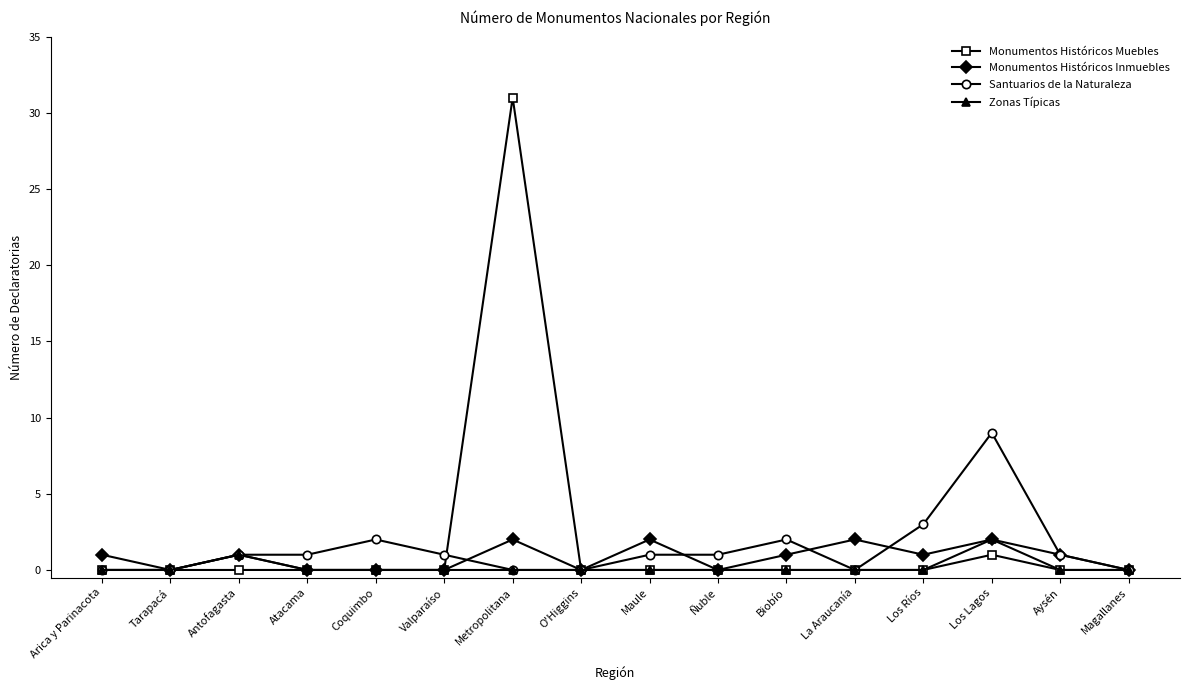

Which label corresponds to the largest value in the chart?

Metropolitana